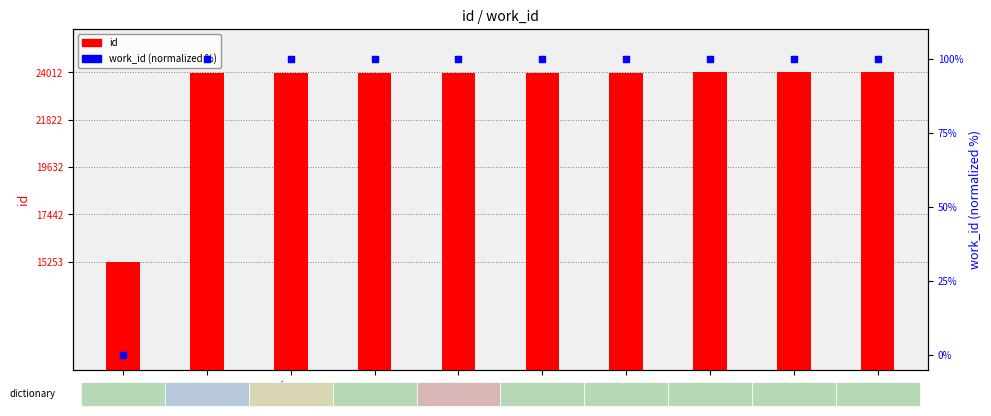

Which series reaches the maximum Y coordinate?

id